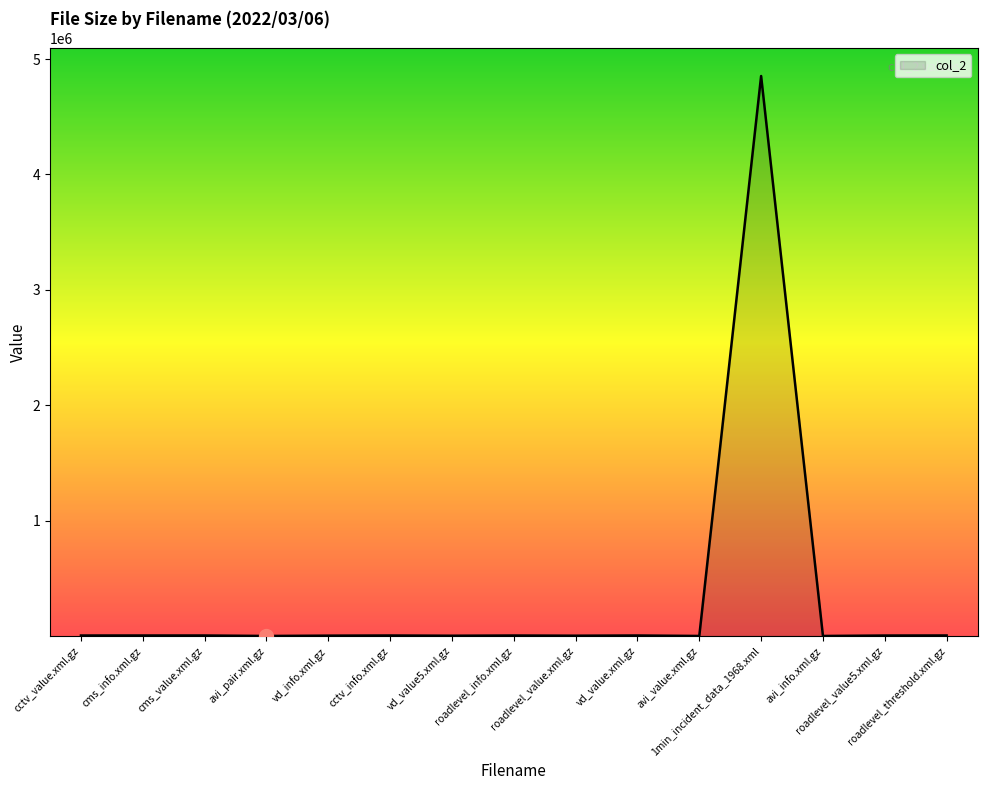

What is the greatest value displayed?

4852677